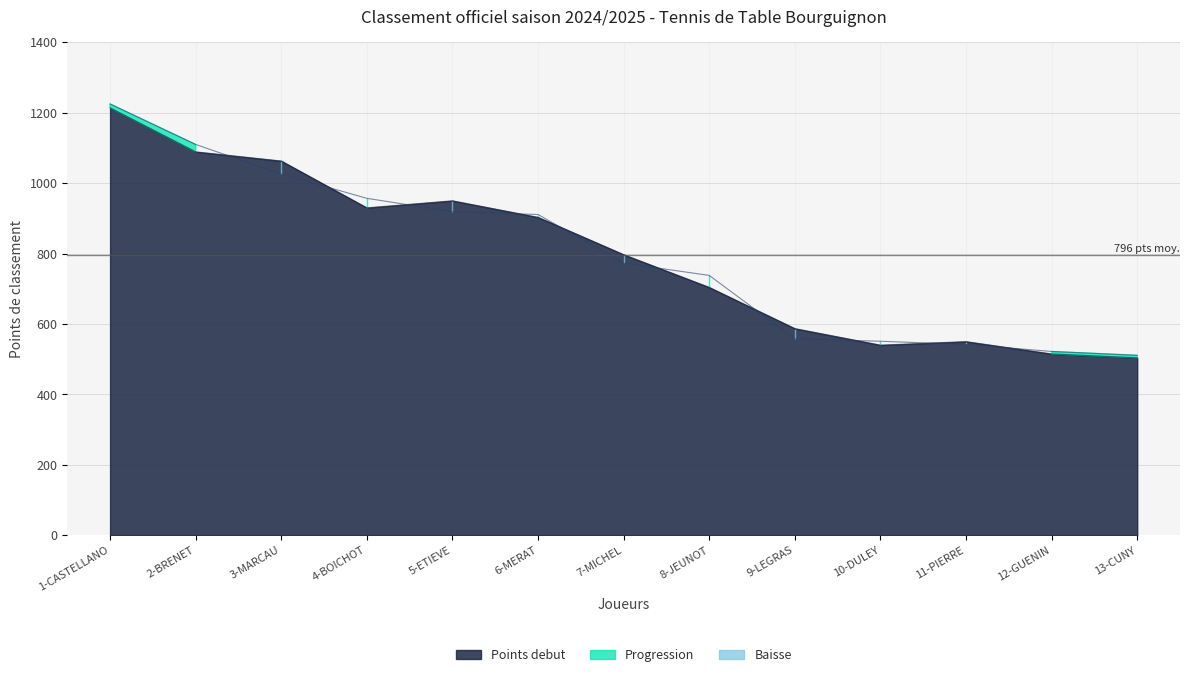

At which category is the sum across all series the highest?

1-CASTELLANO